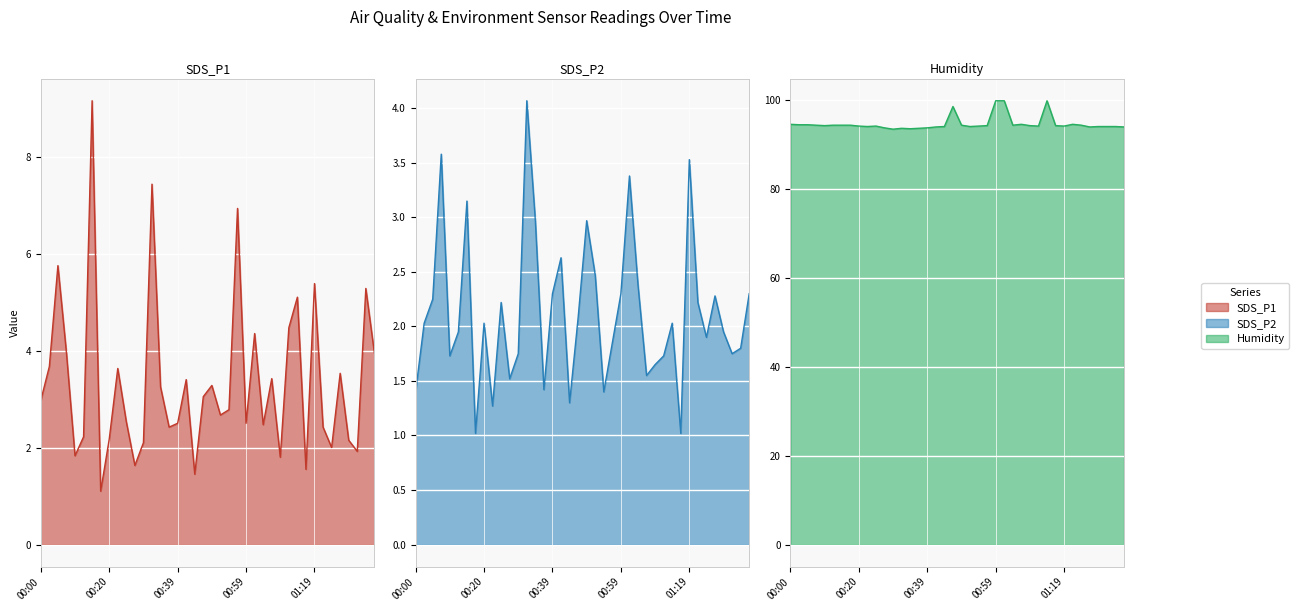

True or false: SDS_P2 and Humidity cross at least once.

False